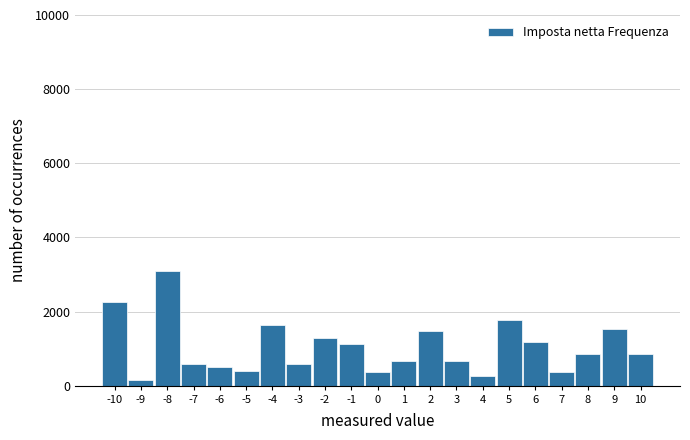

Is it true that the value at 6 is 1175?

True